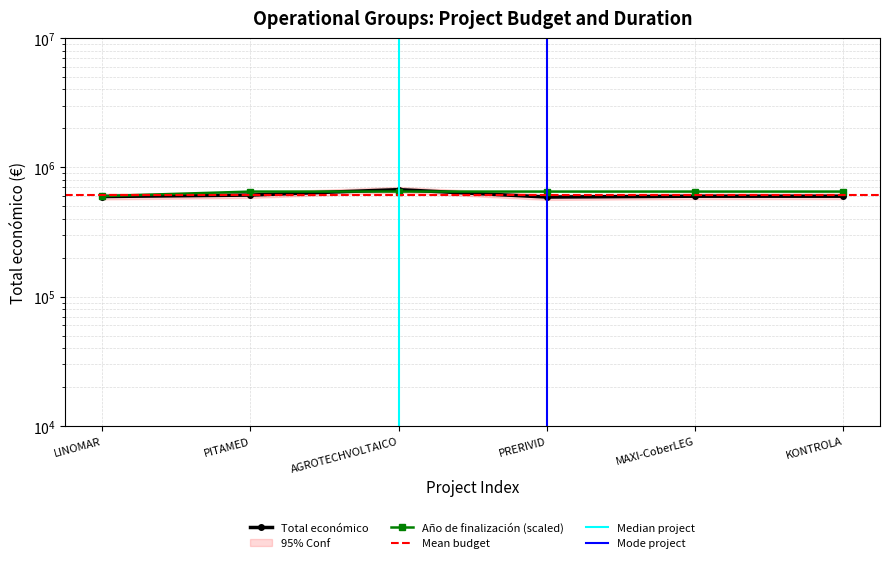

What position from the right is MAXI-CoberLEG?

2